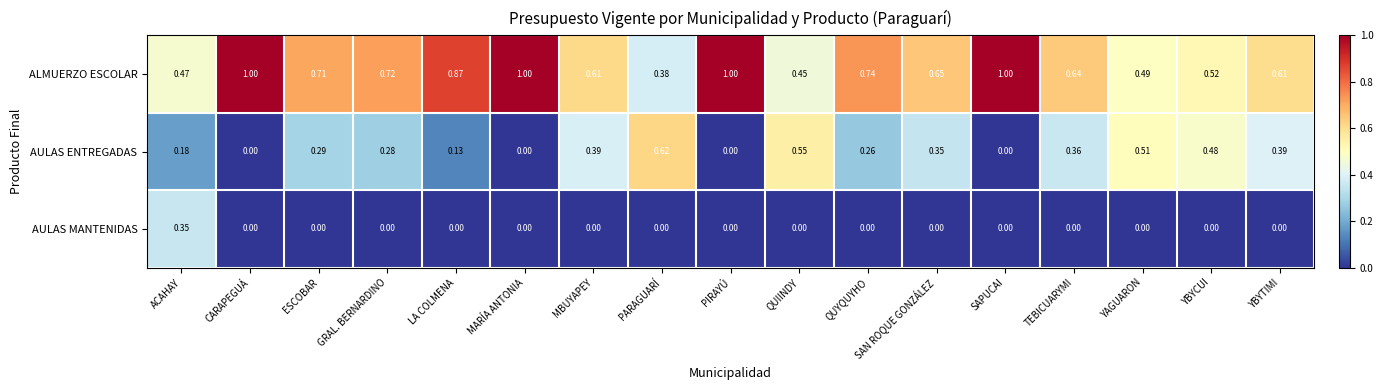

Which series changed the most between ACAHAY and SAN ROQUE GONZÁLEZ?

AULAS MANTENIDAS